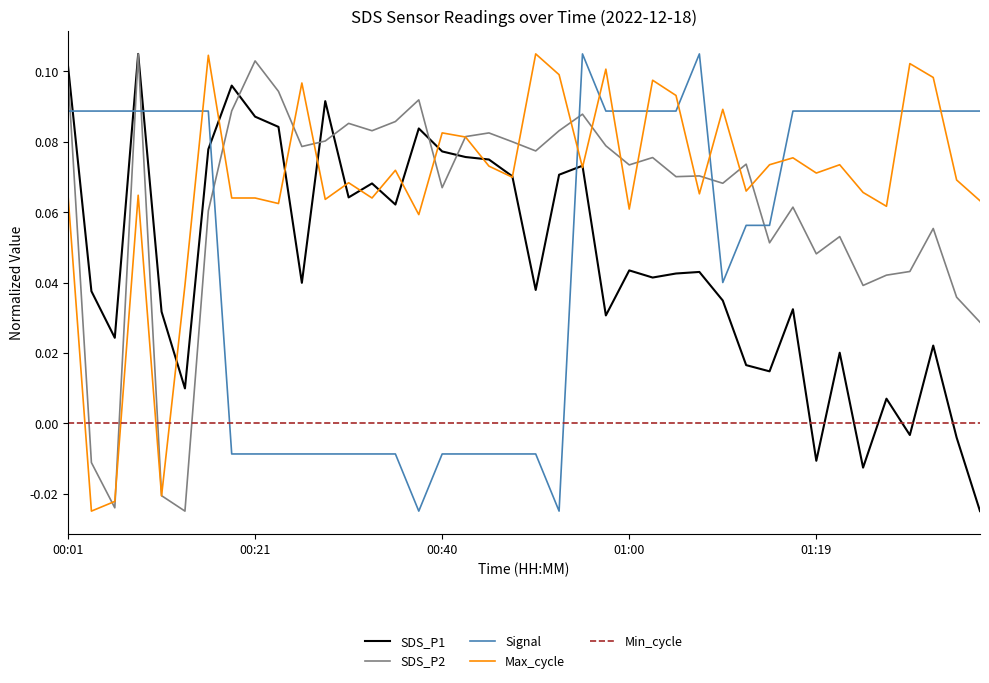

Which series ends up on top after the final intersection of SDS_P2 and Signal?

Signal